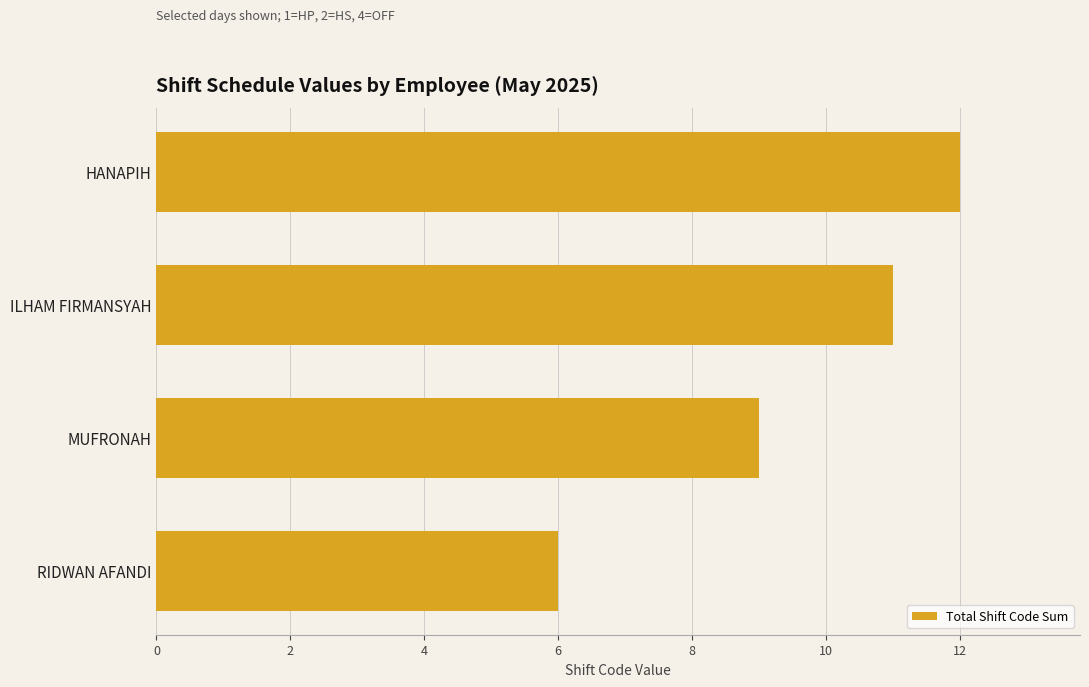

What value does the data have at RIDWAN AFANDI?

6